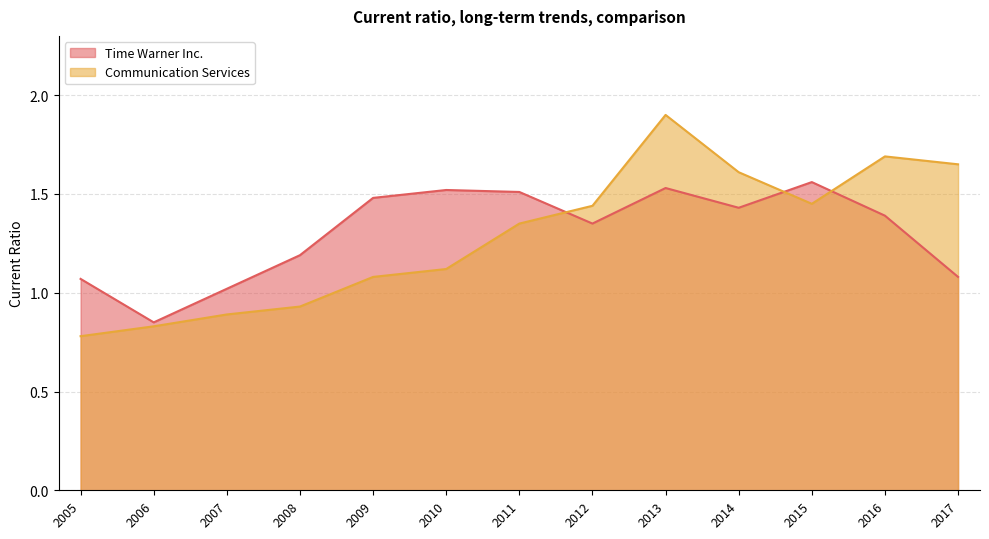

How many interior local valleys does the Time Warner Inc. series have?

3